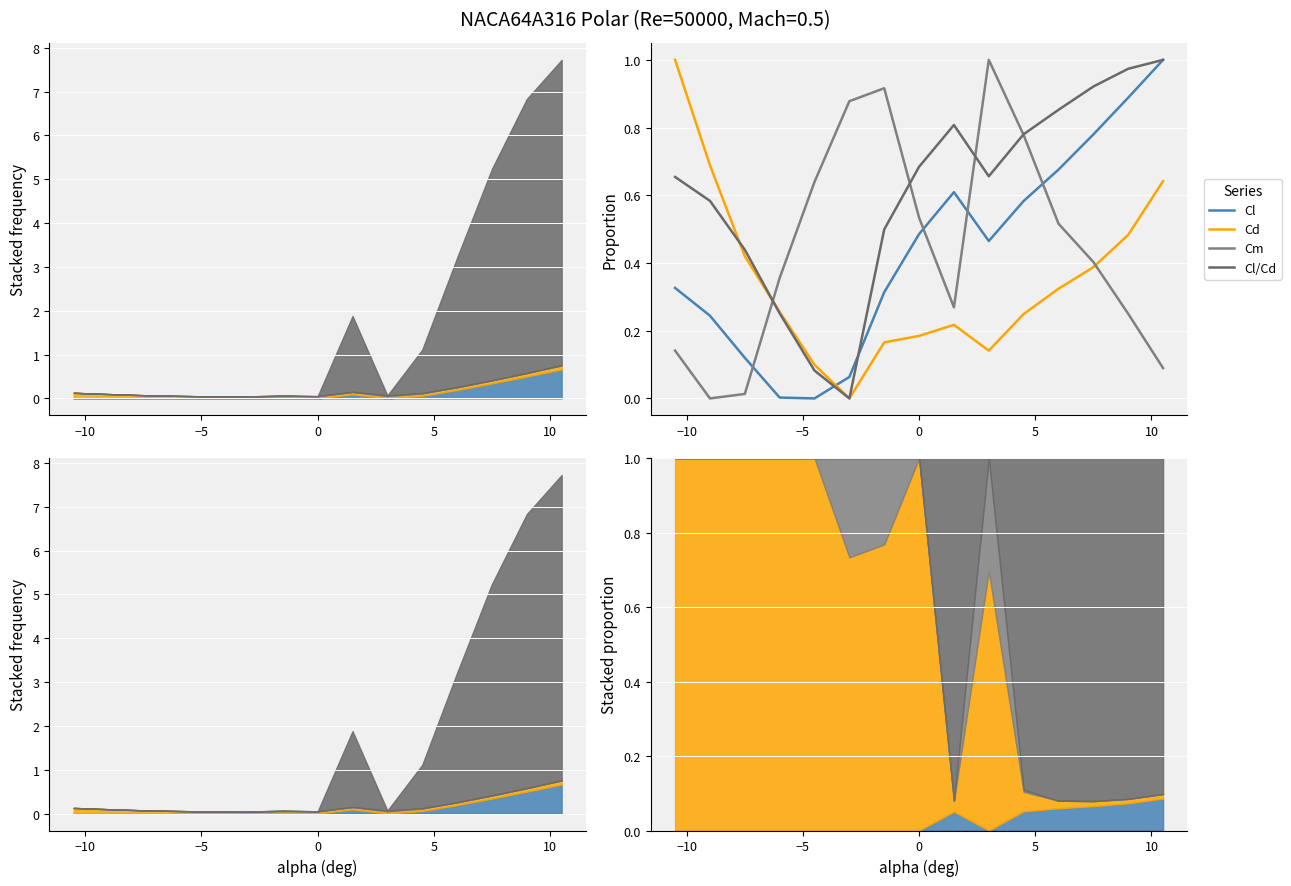

Count the number of categories in the chart.

15